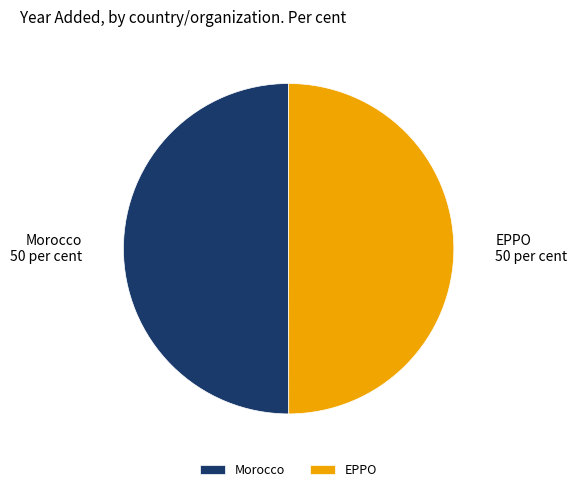

Combined, do EPPO and Morocco account for over 50%?

Yes